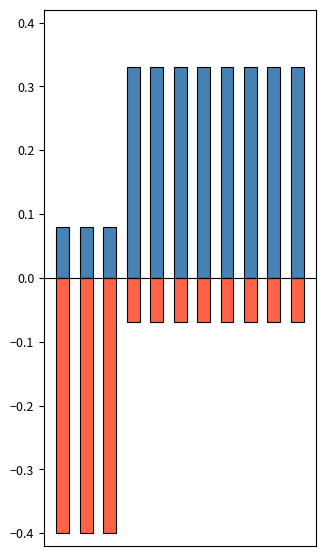

True or false: temp (above mean) has a value of 0.3 at 6.

True